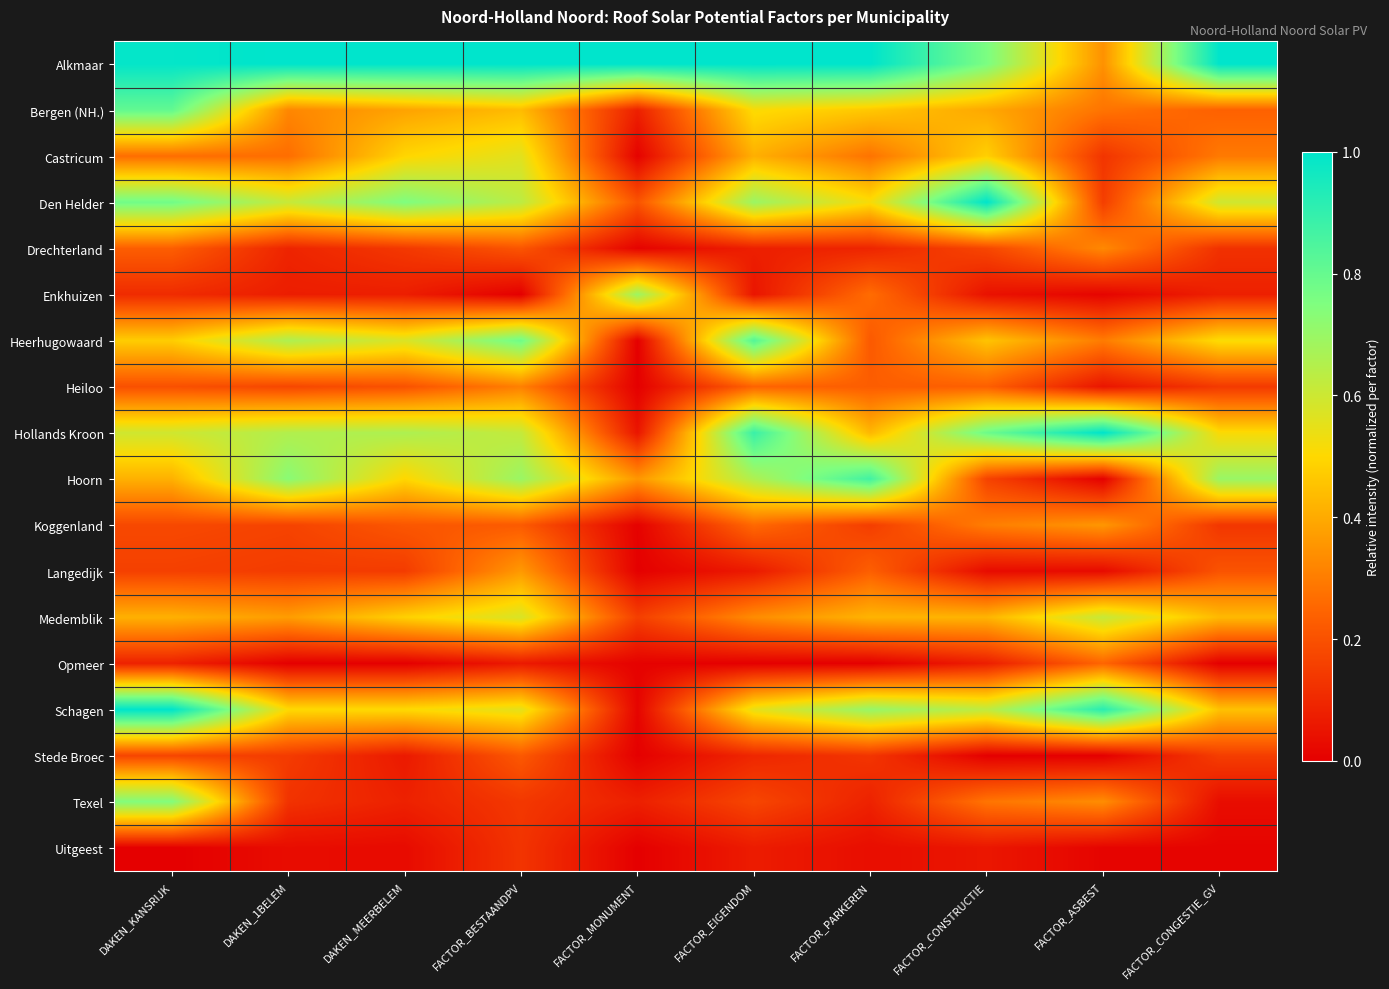

Reading left to right, what are all the values shown in this chart?

Alkmaar: DAKEN_KANSRIJK=1.0	DAKEN_1BELEM=1.0	DAKEN_MEERBELEM=1.0	FACTOR_BESTAANDPV=1.0	FACTOR_MONUMENT=1.0	FACTOR_EIGENDOM=1.0	FACTOR_PARKEREN=1.0	FACTOR_CONSTRUCTIE=0.8	FACTOR_ASBEST=0.3	FACTOR_CONGESTIE_GV=1.0
Bergen (NH.): DAKEN_KANSRIJK=0.8	DAKEN_1BELEM=0.3	DAKEN_MEERBELEM=0.4	FACTOR_BESTAANDPV=0.4	FACTOR_MONUMENT=0.1	FACTOR_EIGENDOM=0.5	FACTOR_PARKEREN=0.5	FACTOR_CONSTRUCTIE=0.4	FACTOR_ASBEST=0.3	FACTOR_CONGESTIE_GV=0.2
Castricum: DAKEN_KANSRIJK=0.3	DAKEN_1BELEM=0.3	DAKEN_MEERBELEM=0.5	FACTOR_BESTAANDPV=0.6	FACTOR_MONUMENT=0.0	FACTOR_EIGENDOM=0.4	FACTOR_PARKEREN=0.3	FACTOR_CONSTRUCTIE=0.5	FACTOR_ASBEST=0.1	FACTOR_CONGESTIE_GV=0.3
Den Helder: DAKEN_KANSRIJK=0.8	DAKEN_1BELEM=0.6	DAKEN_MEERBELEM=0.7	FACTOR_BESTAANDPV=0.6	FACTOR_MONUMENT=0.2	FACTOR_EIGENDOM=0.7	FACTOR_PARKEREN=0.5	FACTOR_CONSTRUCTIE=1.0	FACTOR_ASBEST=0.2	FACTOR_CONGESTIE_GV=0.6
Drechterland: DAKEN_KANSRIJK=0.2	DAKEN_1BELEM=0.1	DAKEN_MEERBELEM=0.1	FACTOR_BESTAANDPV=0.2	FACTOR_MONUMENT=0.0	FACTOR_EIGENDOM=0.1	FACTOR_PARKEREN=0.1	FACTOR_CONSTRUCTIE=0.2	FACTOR_ASBEST=0.3	FACTOR_CONGESTIE_GV=0.1
Enkhuizen: DAKEN_KANSRIJK=0.1	DAKEN_1BELEM=0.1	DAKEN_MEERBELEM=0.1	FACTOR_BESTAANDPV=0.0	FACTOR_MONUMENT=0.7	FACTOR_EIGENDOM=0.1	FACTOR_PARKEREN=0.3	FACTOR_CONSTRUCTIE=0.0	FACTOR_ASBEST=0.0	FACTOR_CONGESTIE_GV=0.1
Heerhugowaard: DAKEN_KANSRIJK=0.5	DAKEN_1BELEM=0.7	DAKEN_MEERBELEM=0.6	FACTOR_BESTAANDPV=0.8	FACTOR_MONUMENT=0.0	FACTOR_EIGENDOM=0.8	FACTOR_PARKEREN=0.2	FACTOR_CONSTRUCTIE=0.5	FACTOR_ASBEST=0.3	FACTOR_CONGESTIE_GV=0.5
Heiloo: DAKEN_KANSRIJK=0.2	DAKEN_1BELEM=0.2	DAKEN_MEERBELEM=0.2	FACTOR_BESTAANDPV=0.3	FACTOR_MONUMENT=0.0	FACTOR_EIGENDOM=0.2	FACTOR_PARKEREN=0.2	FACTOR_CONSTRUCTIE=0.2	FACTOR_ASBEST=0.1	FACTOR_CONGESTIE_GV=0.1
Hollands Kroon: DAKEN_KANSRIJK=0.6	DAKEN_1BELEM=0.7	DAKEN_MEERBELEM=0.7	FACTOR_BESTAANDPV=0.6	FACTOR_MONUMENT=0.1	FACTOR_EIGENDOM=0.9	FACTOR_PARKEREN=0.4	FACTOR_CONSTRUCTIE=0.8	FACTOR_ASBEST=1.0	FACTOR_CONGESTIE_GV=0.5
Hoorn: DAKEN_KANSRIJK=0.4	DAKEN_1BELEM=0.7	DAKEN_MEERBELEM=0.5	FACTOR_BESTAANDPV=0.7	FACTOR_MONUMENT=0.4	FACTOR_EIGENDOM=0.7	FACTOR_PARKEREN=0.9	FACTOR_CONSTRUCTIE=0.2	FACTOR_ASBEST=0.0	FACTOR_CONGESTIE_GV=0.7
Koggenland: DAKEN_KANSRIJK=0.2	DAKEN_1BELEM=0.2	DAKEN_MEERBELEM=0.2	FACTOR_BESTAANDPV=0.2	FACTOR_MONUMENT=0.0	FACTOR_EIGENDOM=0.3	FACTOR_PARKEREN=0.2	FACTOR_CONSTRUCTIE=0.3	FACTOR_ASBEST=0.4	FACTOR_CONGESTIE_GV=0.1
Langedijk: DAKEN_KANSRIJK=0.2	DAKEN_1BELEM=0.1	DAKEN_MEERBELEM=0.1	FACTOR_BESTAANDPV=0.4	FACTOR_MONUMENT=0.0	FACTOR_EIGENDOM=0.1	FACTOR_PARKEREN=0.2	FACTOR_CONSTRUCTIE=0.0	FACTOR_ASBEST=0.0	FACTOR_CONGESTIE_GV=0.2
Medemblik: DAKEN_KANSRIJK=0.4	DAKEN_1BELEM=0.4	DAKEN_MEERBELEM=0.5	FACTOR_BESTAANDPV=0.6	FACTOR_MONUMENT=0.2	FACTOR_EIGENDOM=0.3	FACTOR_PARKEREN=0.4	FACTOR_CONSTRUCTIE=0.4	FACTOR_ASBEST=0.6	FACTOR_CONGESTIE_GV=0.4
Opmeer: DAKEN_KANSRIJK=0.1	DAKEN_1BELEM=0.0	DAKEN_MEERBELEM=0.0	FACTOR_BESTAANDPV=0.1	FACTOR_MONUMENT=0.0	FACTOR_EIGENDOM=0.0	FACTOR_PARKEREN=0.0	FACTOR_CONSTRUCTIE=0.1	FACTOR_ASBEST=0.2	FACTOR_CONGESTIE_GV=0.0
Schagen: DAKEN_KANSRIJK=1.0	DAKEN_1BELEM=0.5	DAKEN_MEERBELEM=0.5	FACTOR_BESTAANDPV=0.6	FACTOR_MONUMENT=0.0	FACTOR_EIGENDOM=0.5	FACTOR_PARKEREN=0.7	FACTOR_CONSTRUCTIE=0.6	FACTOR_ASBEST=0.9	FACTOR_CONGESTIE_GV=0.4
Stede Broec: DAKEN_KANSRIJK=0.2	DAKEN_1BELEM=0.1	DAKEN_MEERBELEM=0.1	FACTOR_BESTAANDPV=0.2	FACTOR_MONUMENT=0.0	FACTOR_EIGENDOM=0.1	FACTOR_PARKEREN=0.1	FACTOR_CONSTRUCTIE=0.0	FACTOR_ASBEST=0.0	FACTOR_CONGESTIE_GV=0.2
Texel: DAKEN_KANSRIJK=0.7	DAKEN_1BELEM=0.1	DAKEN_MEERBELEM=0.1	FACTOR_BESTAANDPV=0.1	FACTOR_MONUMENT=0.1	FACTOR_EIGENDOM=0.2	FACTOR_PARKEREN=0.1	FACTOR_CONSTRUCTIE=0.3	FACTOR_ASBEST=0.3	FACTOR_CONGESTIE_GV=0.0
Uitgeest: DAKEN_KANSRIJK=0.0	DAKEN_1BELEM=0.0	DAKEN_MEERBELEM=0.0	FACTOR_BESTAANDPV=0.1	FACTOR_MONUMENT=0.0	FACTOR_EIGENDOM=0.1	FACTOR_PARKEREN=0.0	FACTOR_CONSTRUCTIE=0.1	FACTOR_ASBEST=0.0	FACTOR_CONGESTIE_GV=0.0